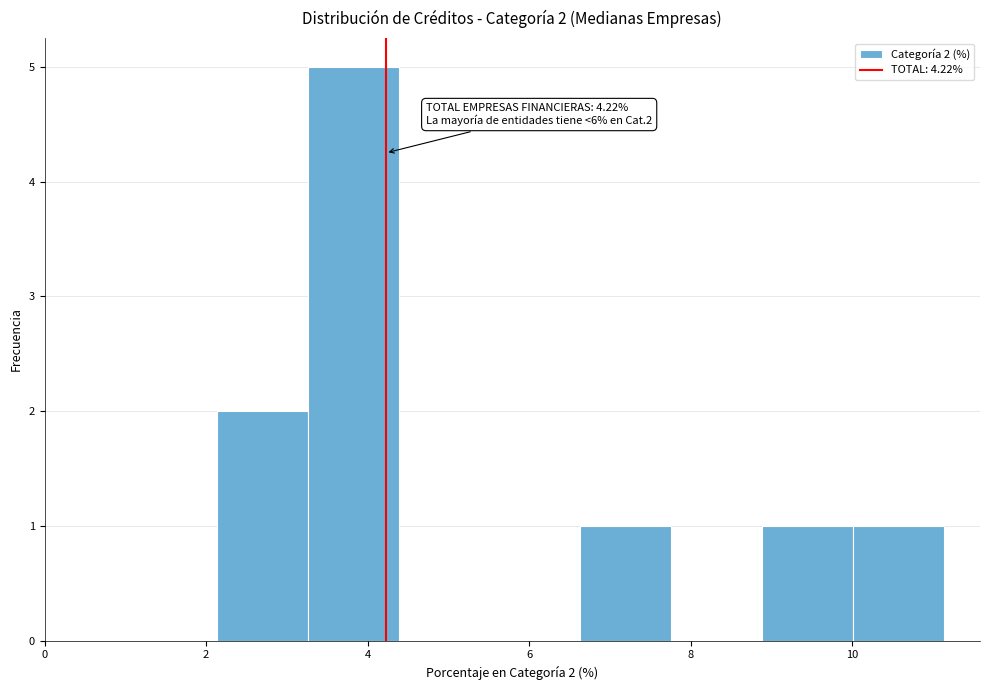

Over which range of the x-axis is the bar tallest?

3.2 to 4.4